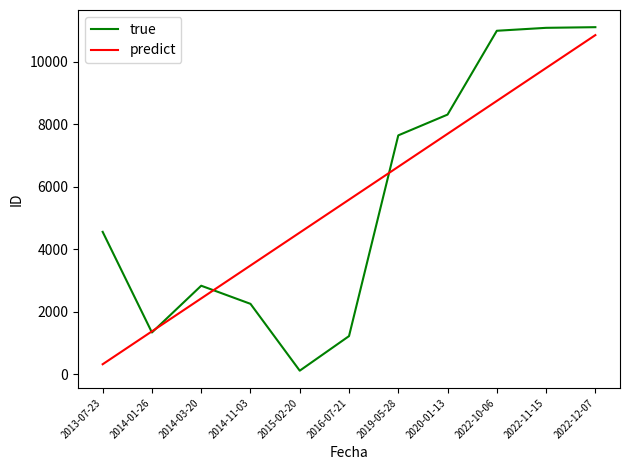

List the labels in order of predict value, smallest first.

2013-07-23, 2014-01-26, 2014-03-20, 2014-11-03, 2015-02-20, 2016-07-21, 2019-05-28, 2020-01-13, 2022-10-06, 2022-11-15, 2022-12-07